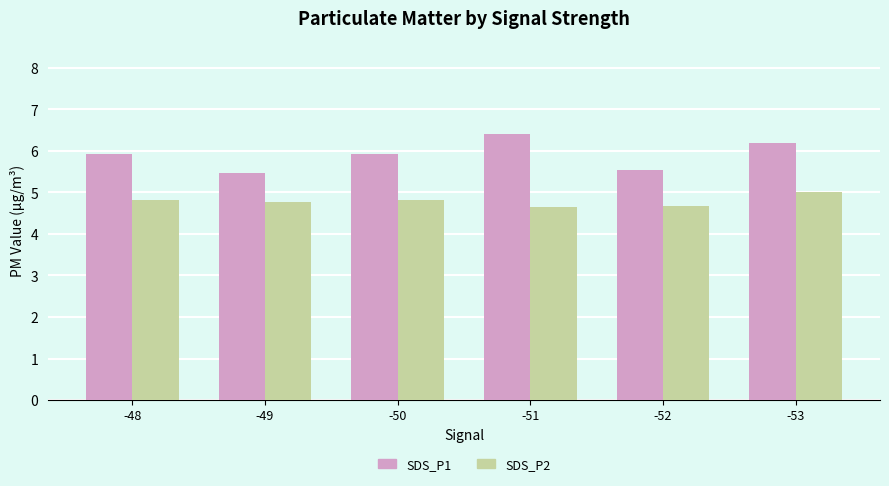

Rank the series at -50 from lowest to highest value.

SDS_P2, SDS_P1